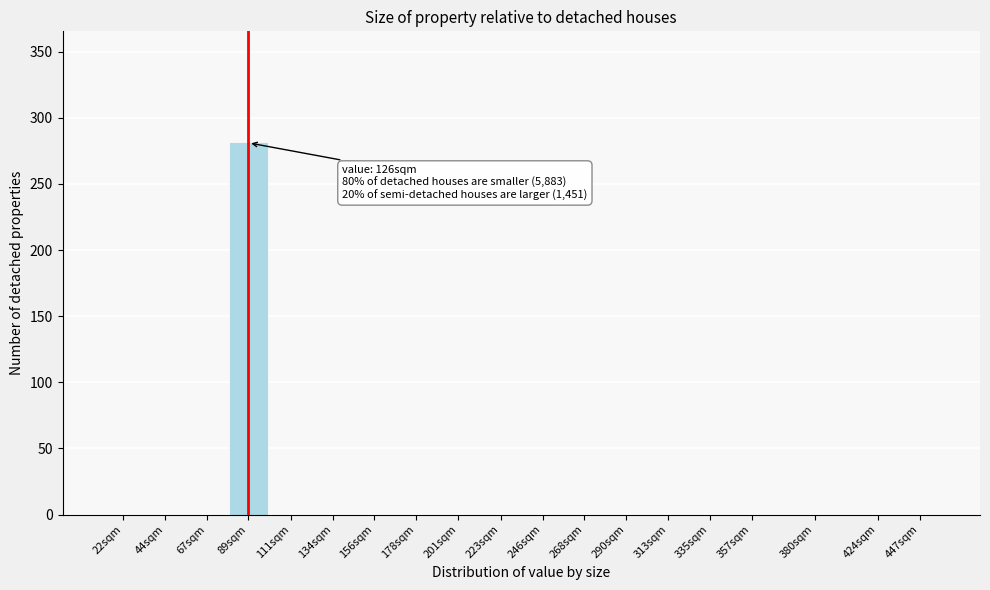

Reading right to left, list all the values displayed in this chart.

447sqm=0	424sqm=0	380sqm=0	357sqm=0	335sqm=0	313sqm=0	290sqm=0	268sqm=0	246sqm=0	223sqm=0	201sqm=0	178sqm=0	156sqm=0	134sqm=0	111sqm=0	89sqm=281	67sqm=0	44sqm=0	22sqm=0